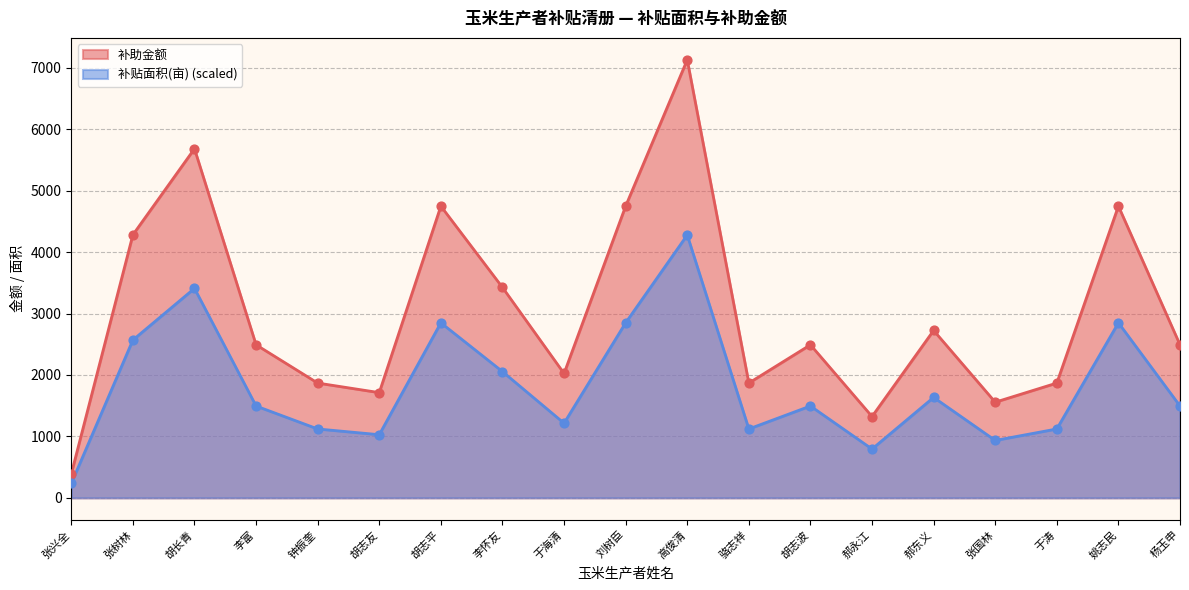

At which category is the sum across all series the highest?

高俊清